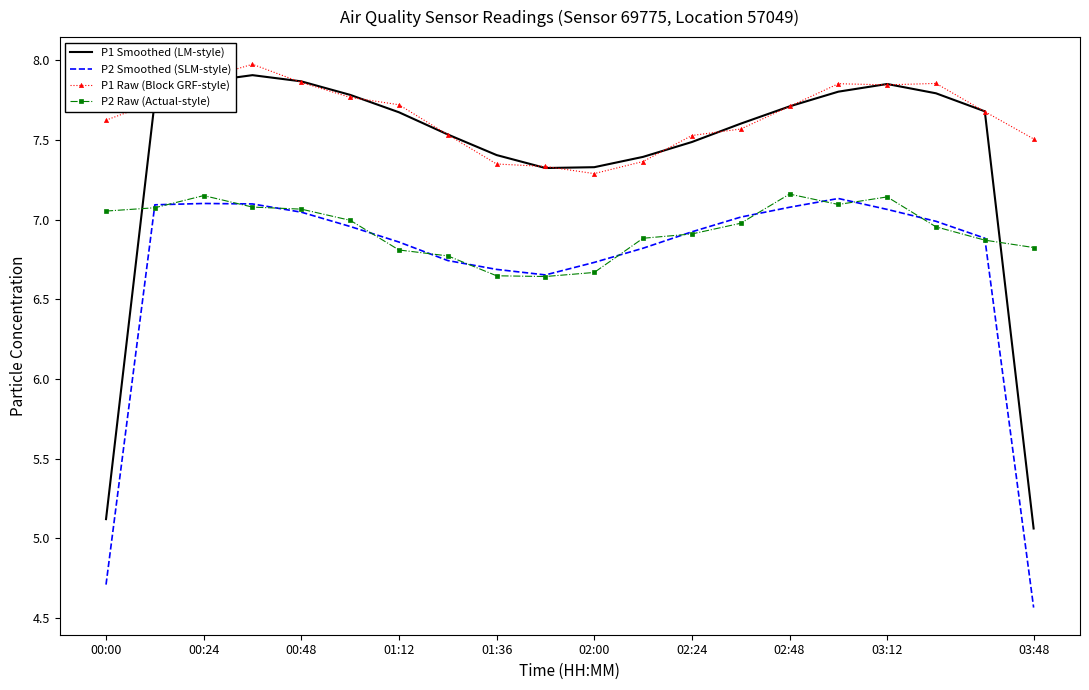

Which series has the largest total across all categories?

P1 Raw (Block GRF-style)